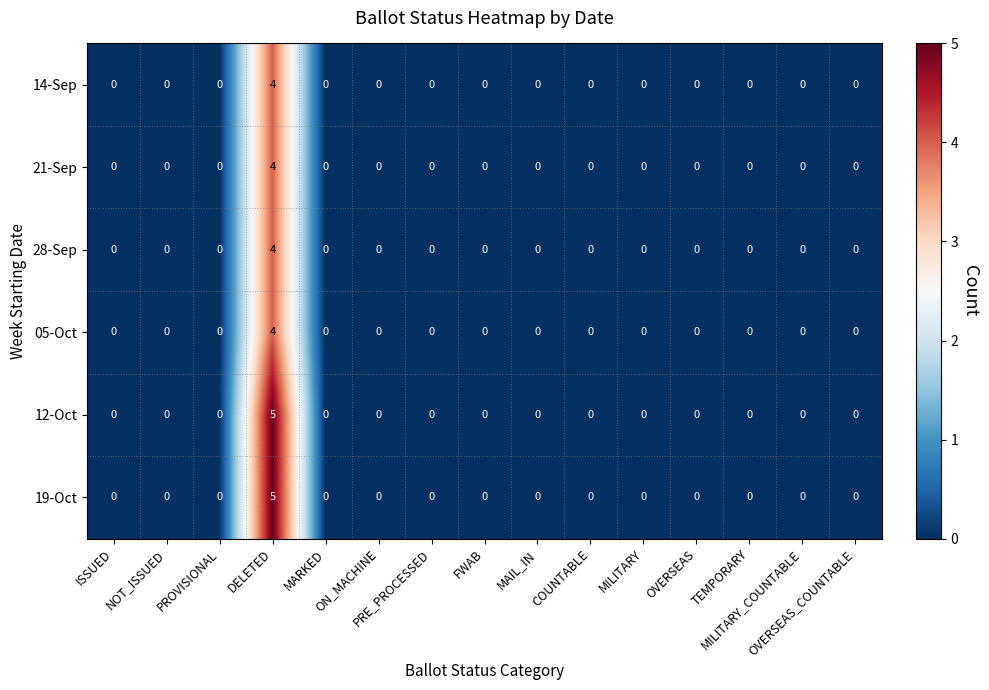

Count the 05-Oct values in the range 0 to 1.

14